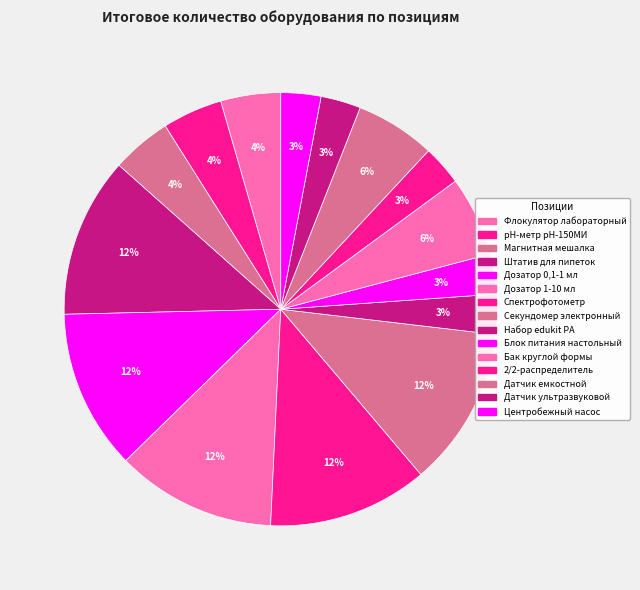

Count the number of slices in the pie.

15